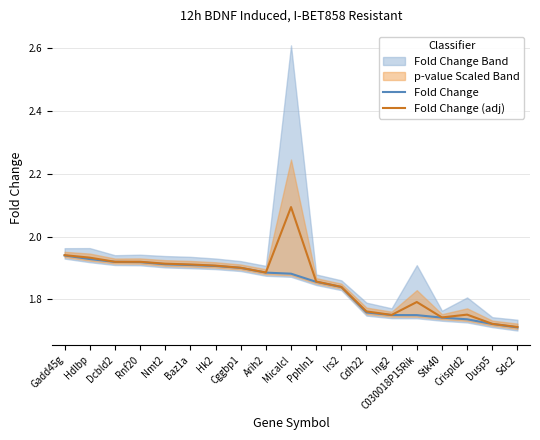

True or false: Fold Change has more than 2 interior local peaks.

False